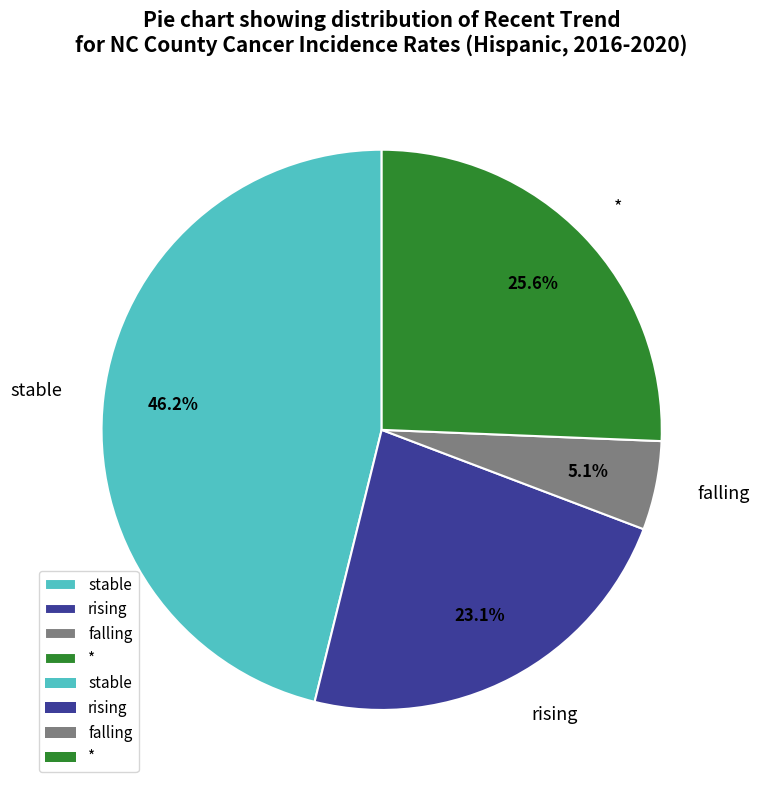

What percentage do falling and rising together represent?

28.2%